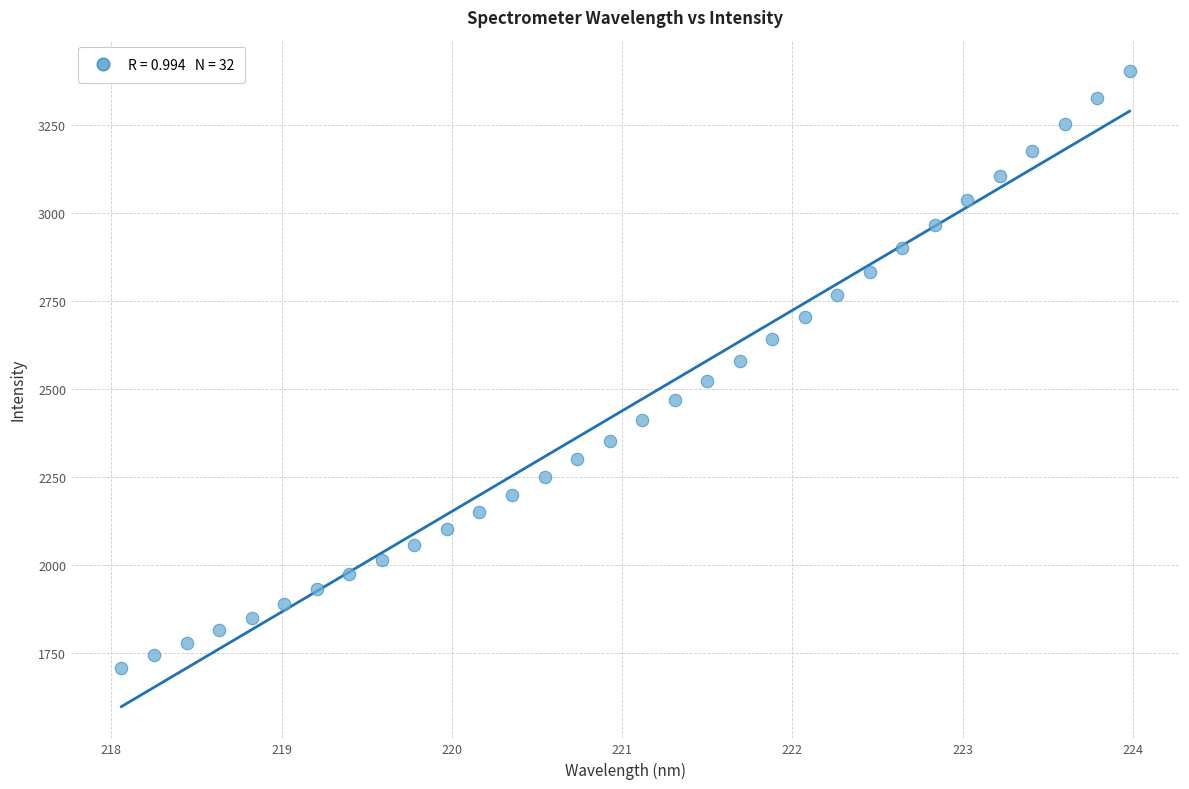

What is the range of X values (max minus min)?

5.9